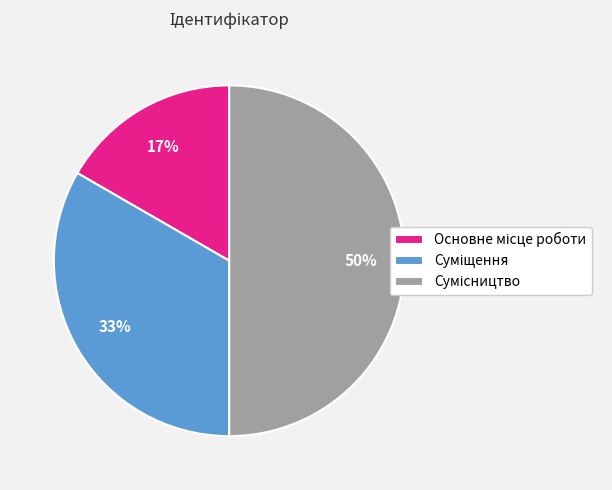

To the nearest percent, what is the difference between the largest and smallest slice percentages?

33%